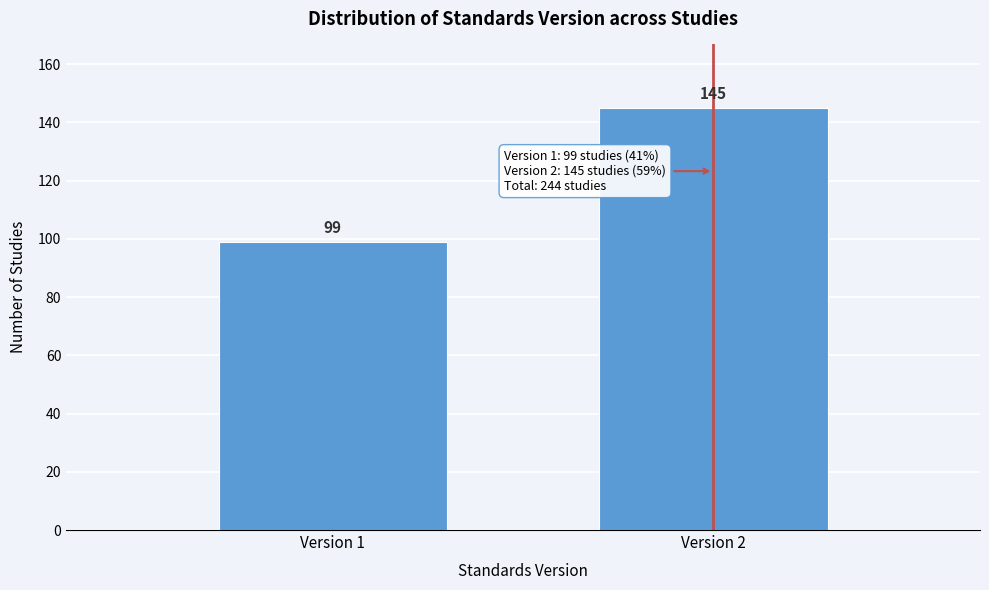

Reading right to left, extract all data points from this chart.

Version 2=145	Version 1=99